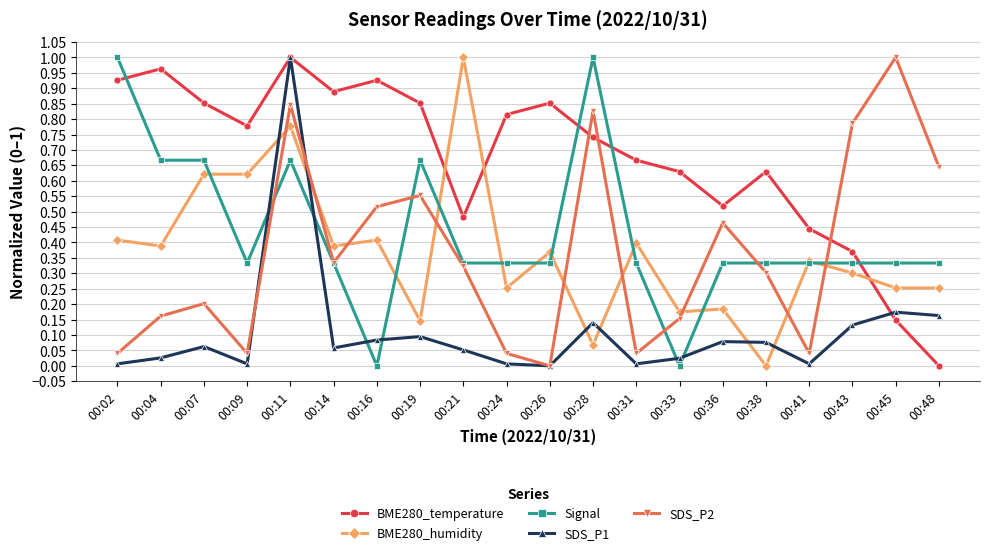

Where is the first local maximum for SDS_P2?

00:07